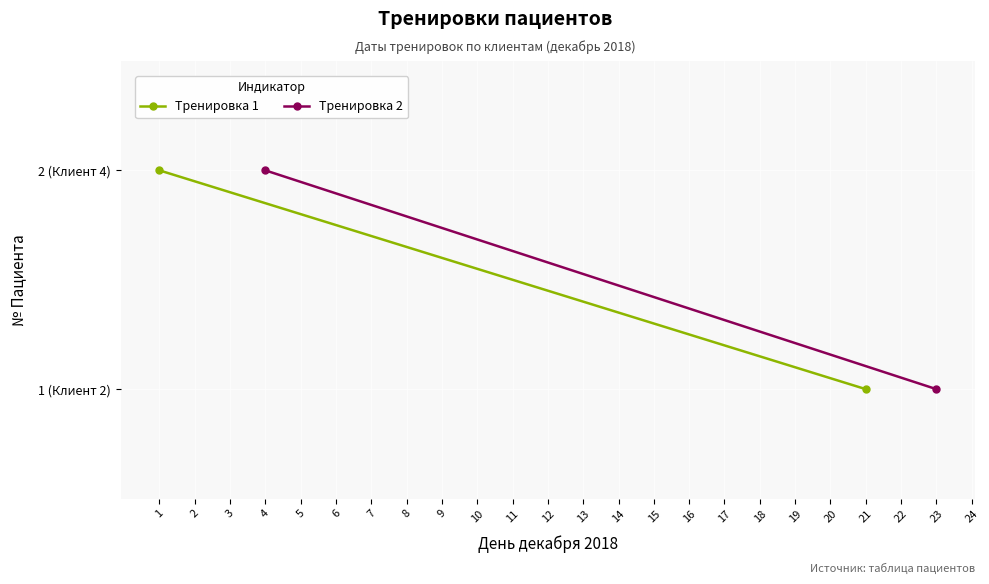

Between 1 and 2, which series saw the biggest shift?

Тренировка 1